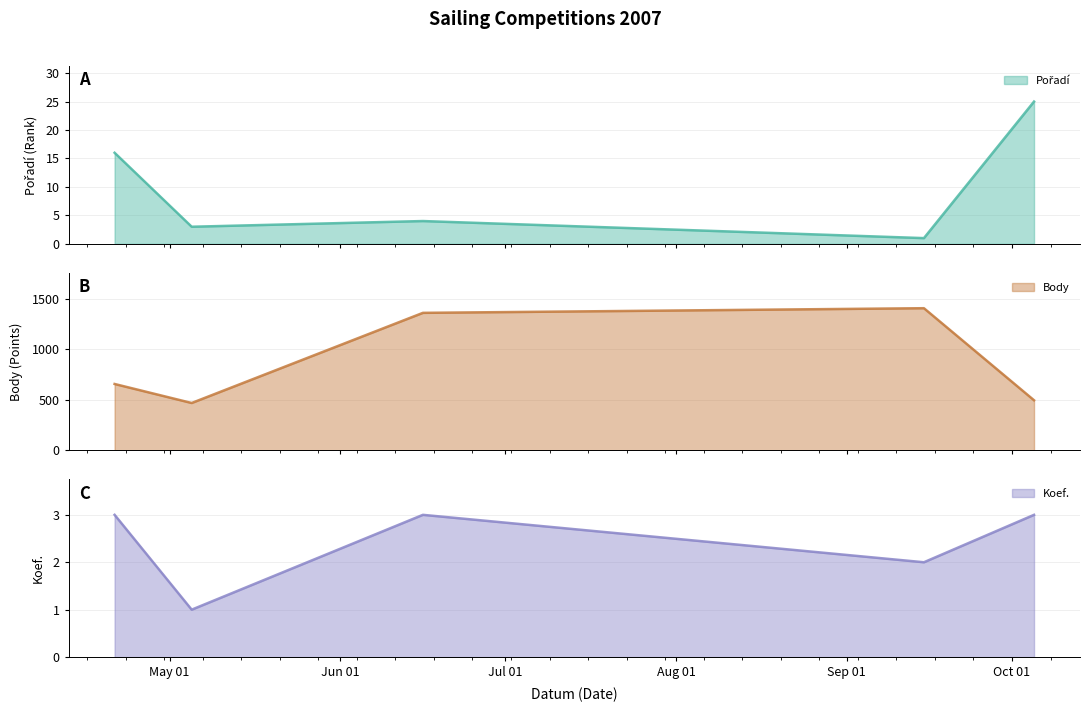

How many categories are shown in the chart?

5